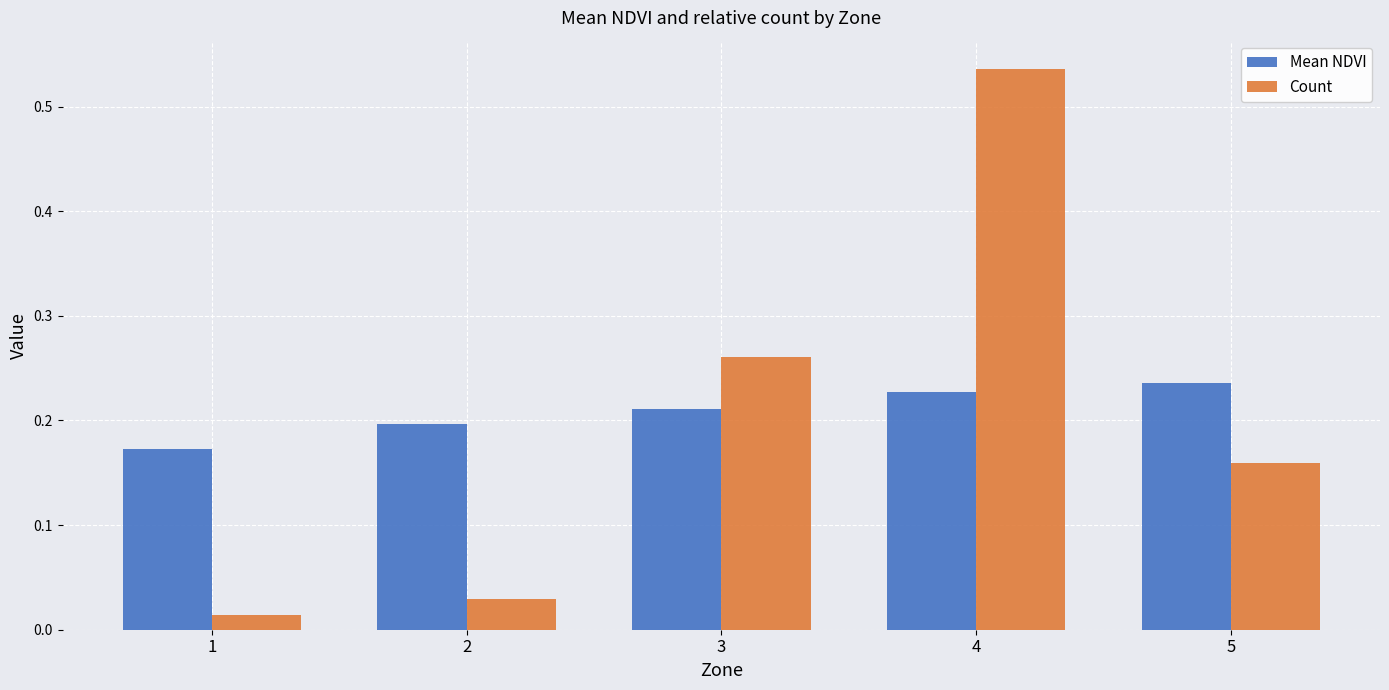

What is the sum of all Mean NDVI values?

1.0